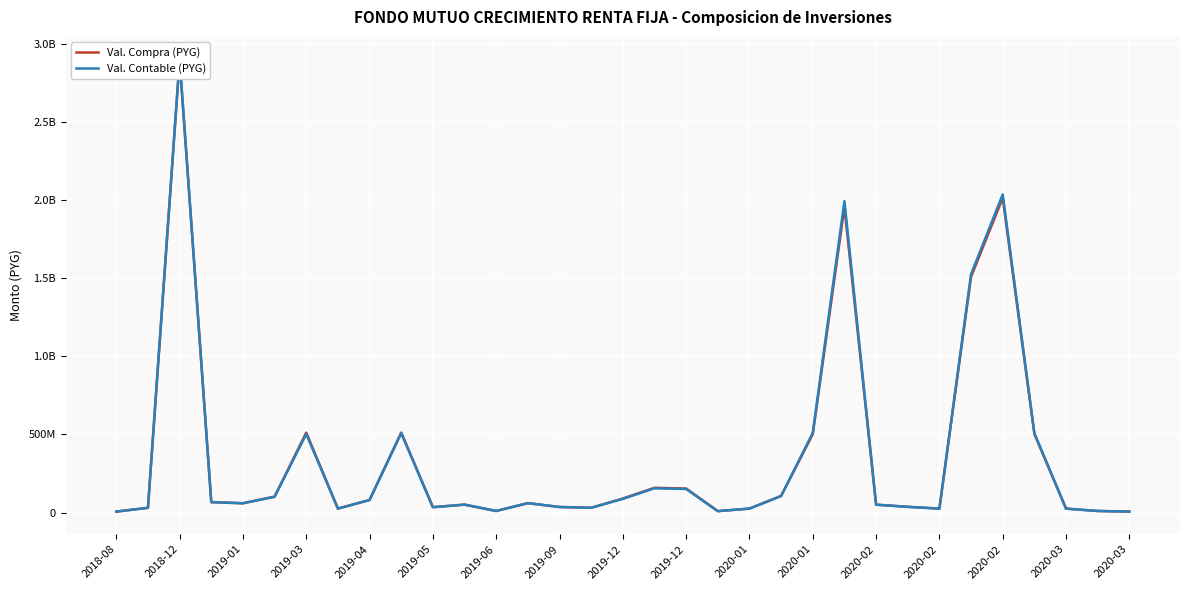

Which series has the widest spread of Y values?

Val. Contable (PYG)